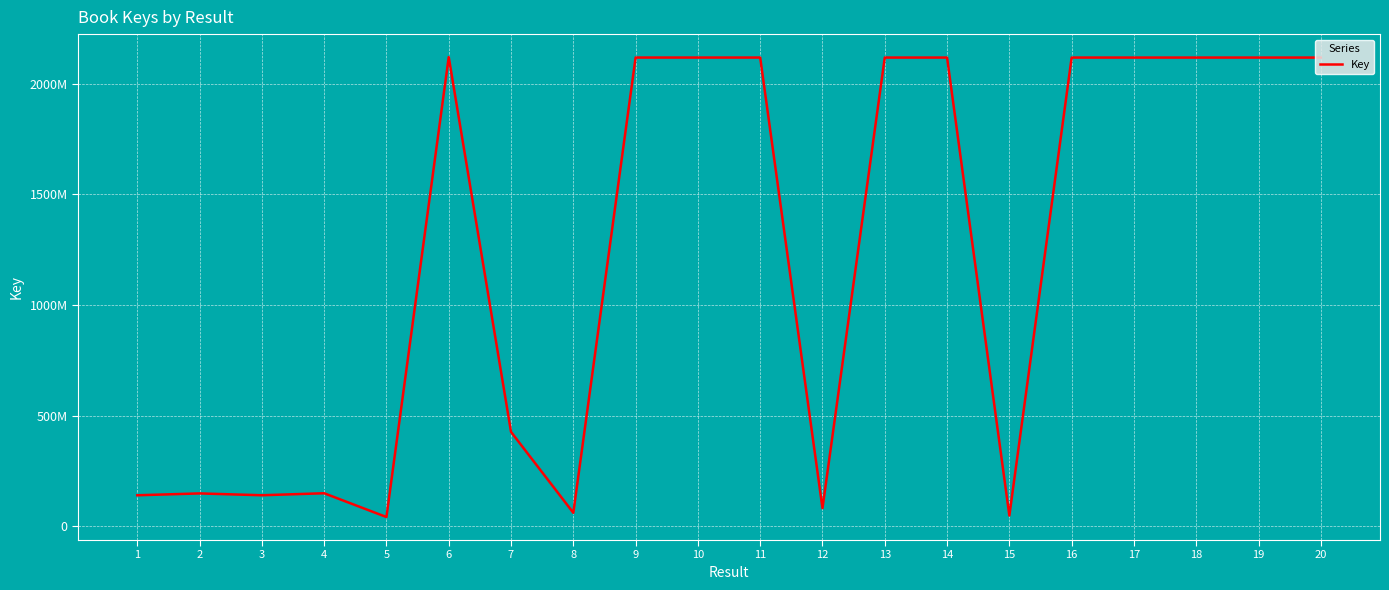

Does the chart display data point markers on the line(s)?

No